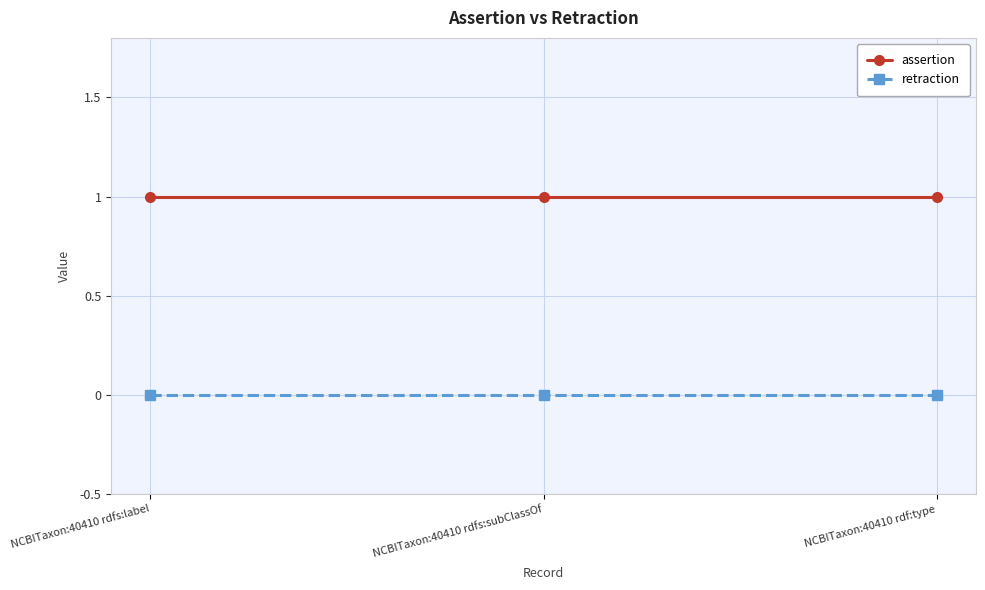

What position from the left is NCBITaxon:40410 rdf:type?

3